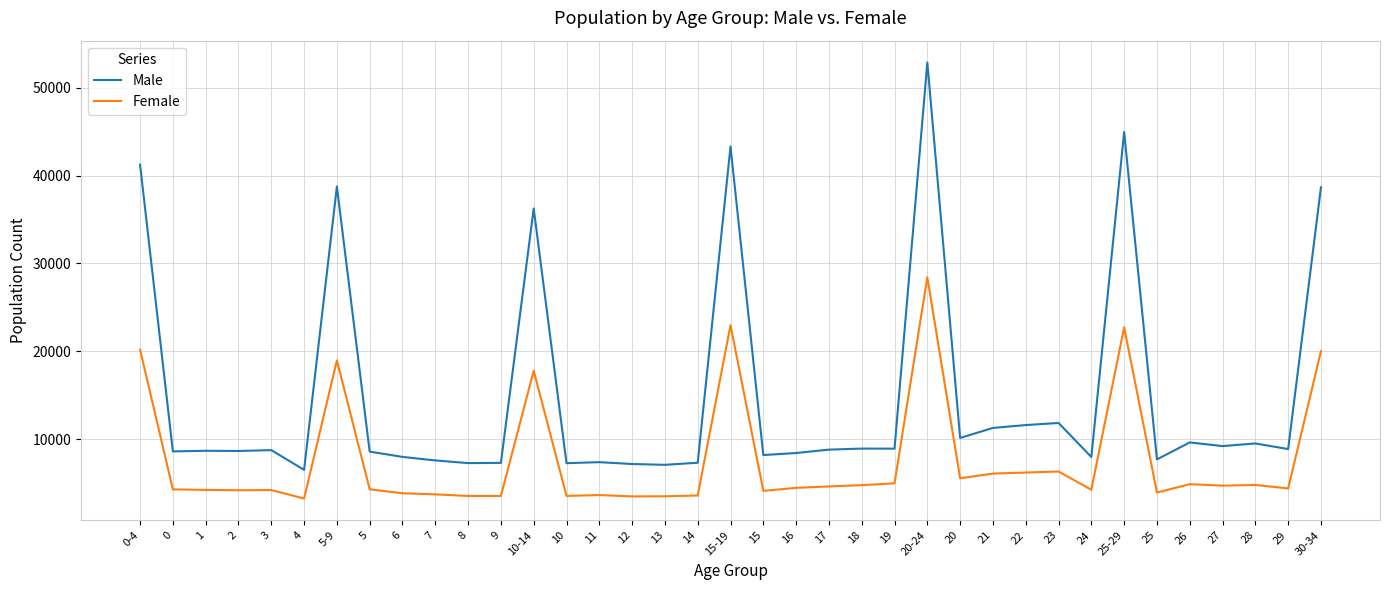

How many lines are shown in the chart?

2